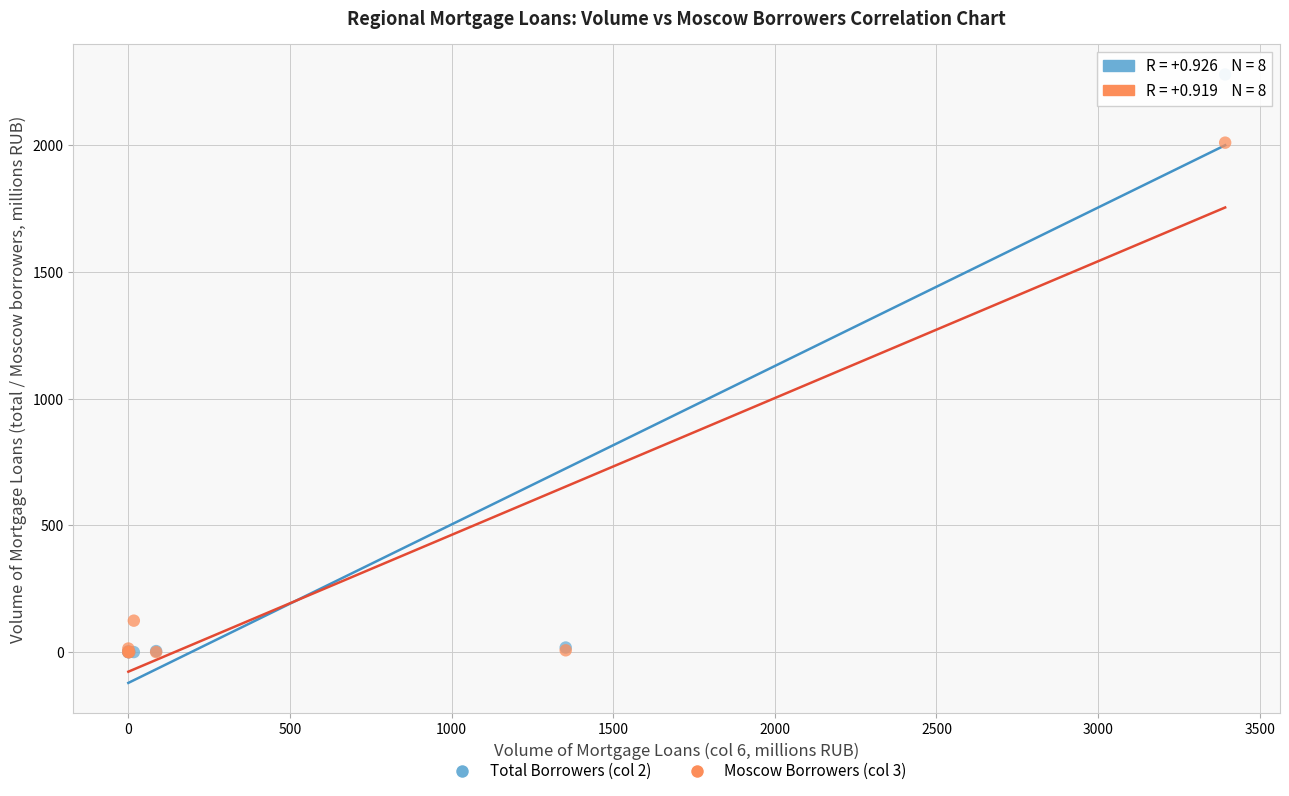

Across all series, what Y value is closest to 1139?

2010